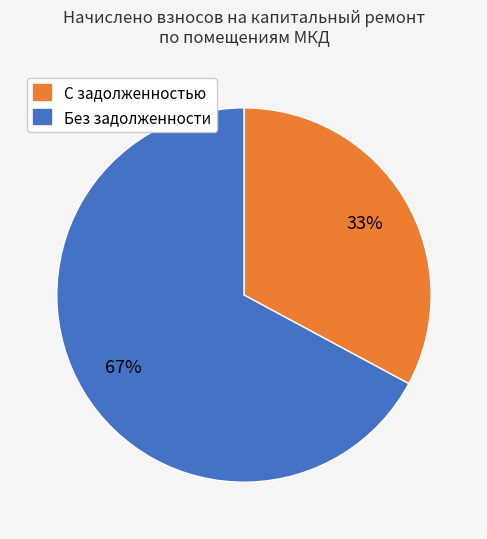

How many slices are in this pie chart?

2